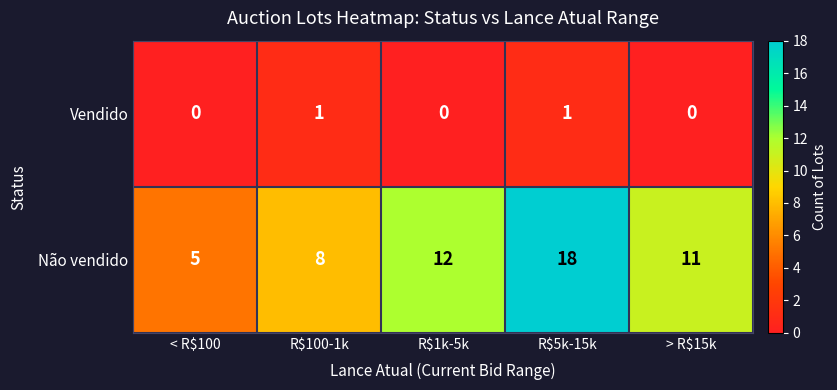

What is the sum of all Não vendido values?

54